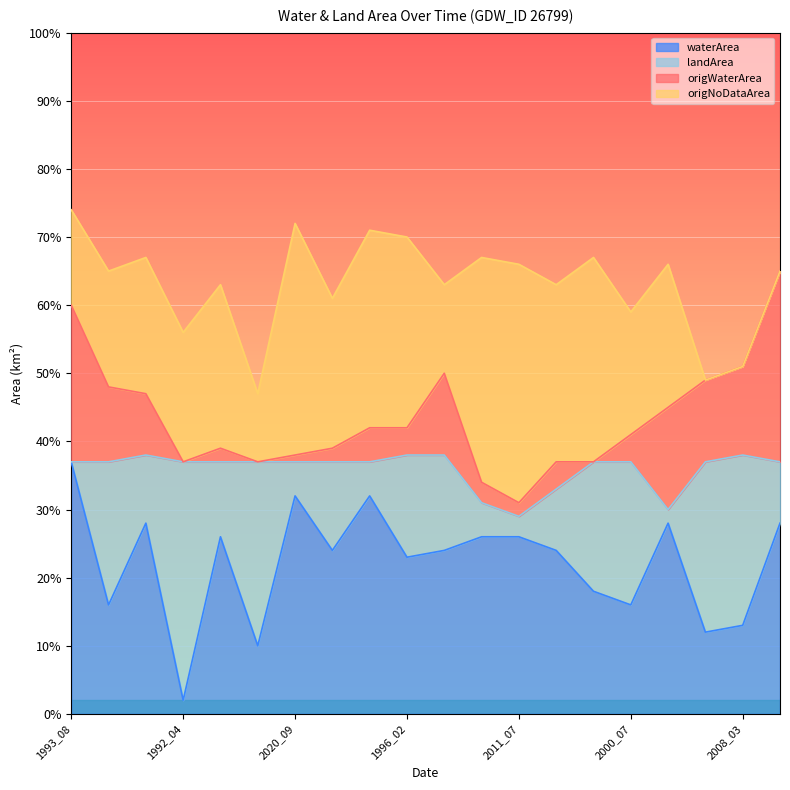

List the series in order of their overall mean, lowest first.

origWaterArea, landArea, origNoDataArea, waterArea